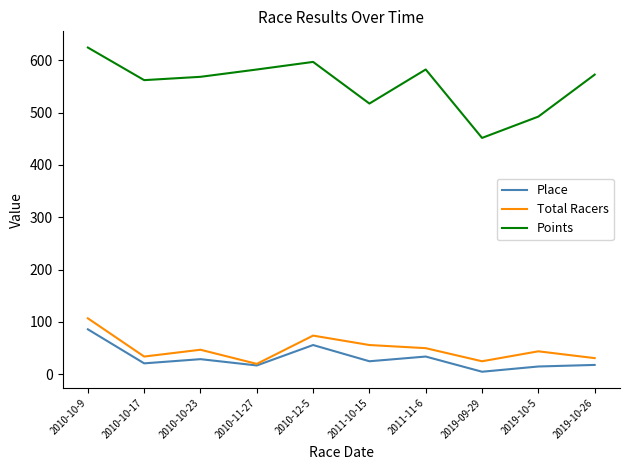

What is the difference between the second highest and second lowest values in the Points series?

104.4